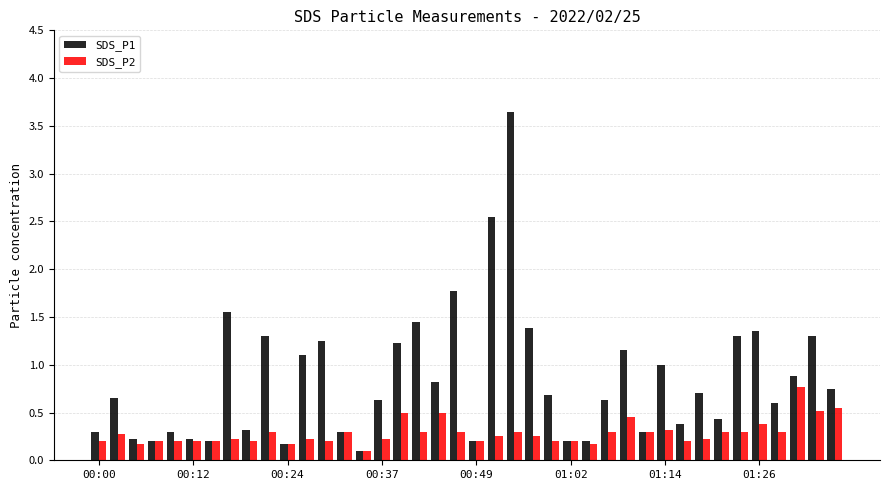

List the series in order of their peak value, highest first.

SDS_P1, SDS_P2